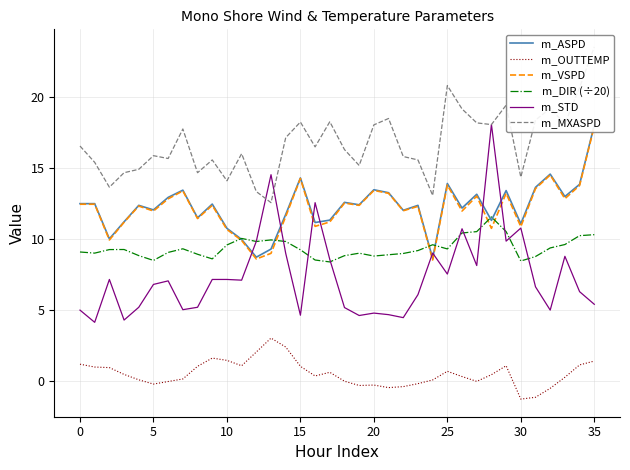

How many lines are shown in the chart?

6